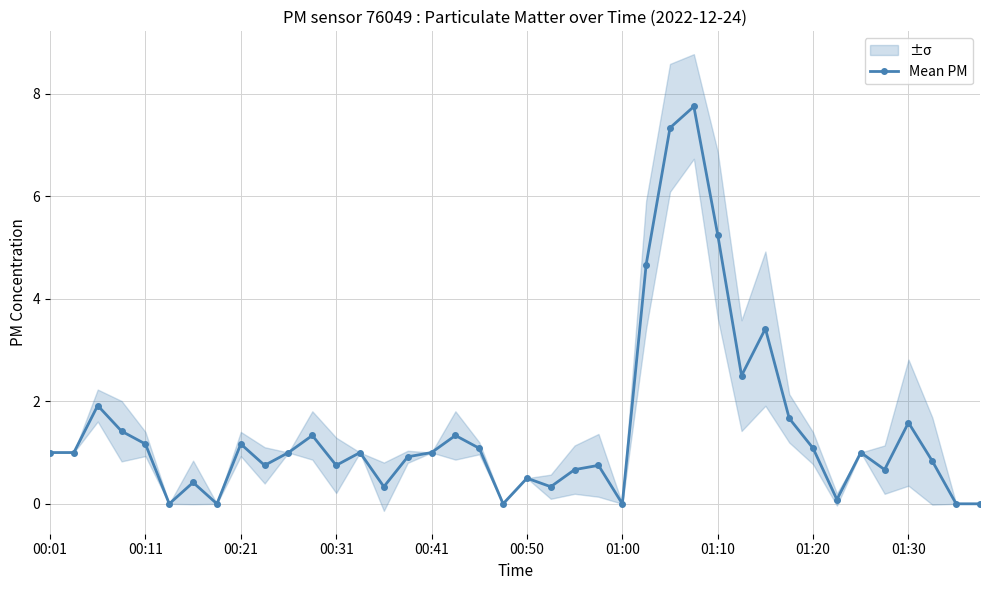

True or false: Mean PM has more than 2 points higher than both neighbors.

True